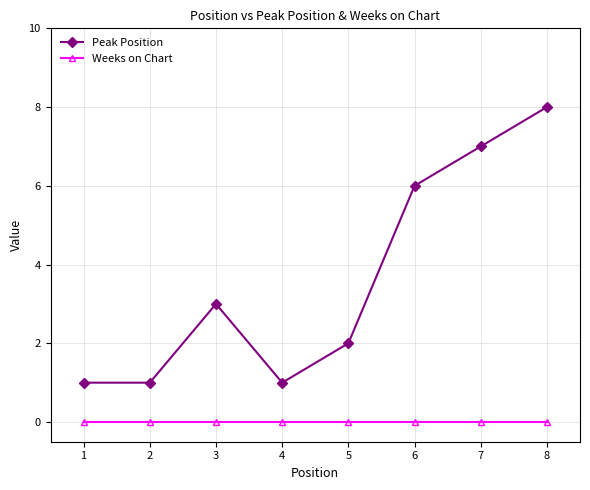

Between 6 and 7, which series saw the biggest shift?

Peak Position